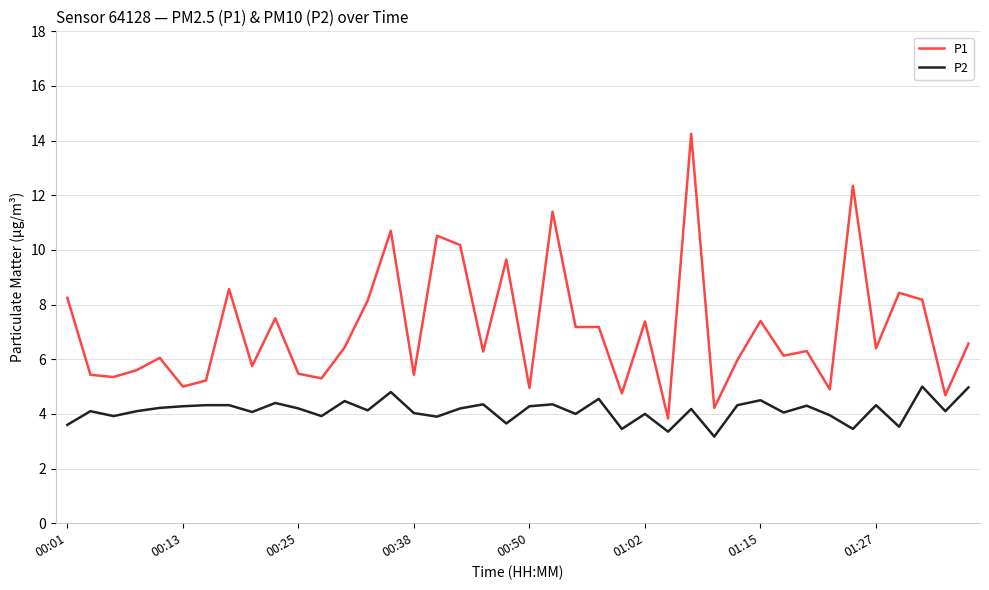

Which series has the widest spread of values?

P1